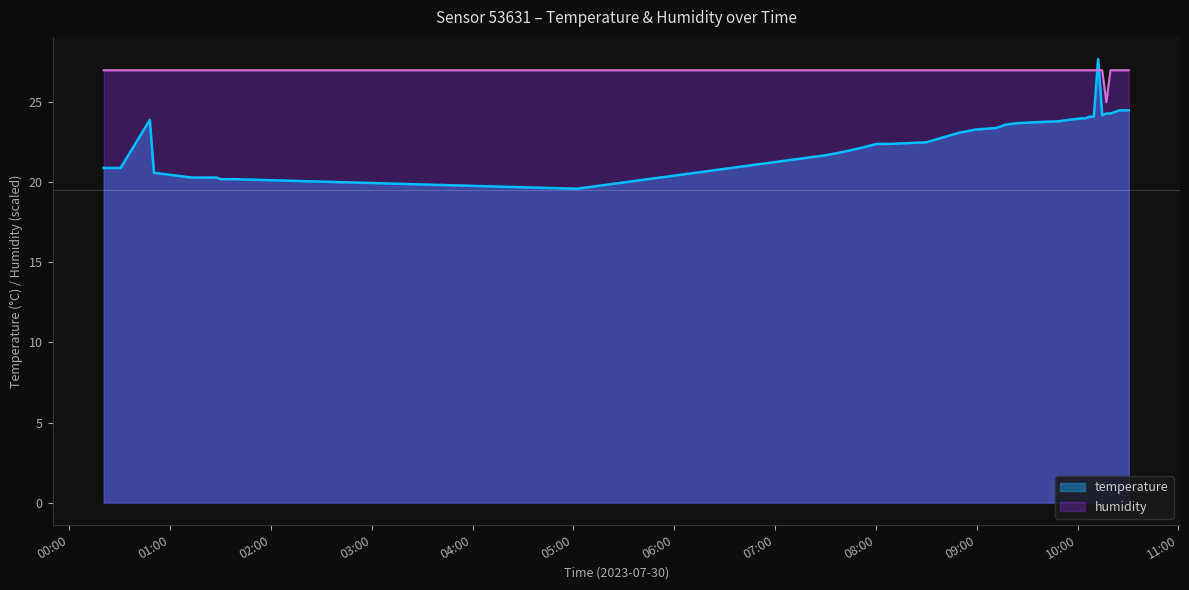

Read the temperature value at 2023-07-30T01:12:48.

20.3